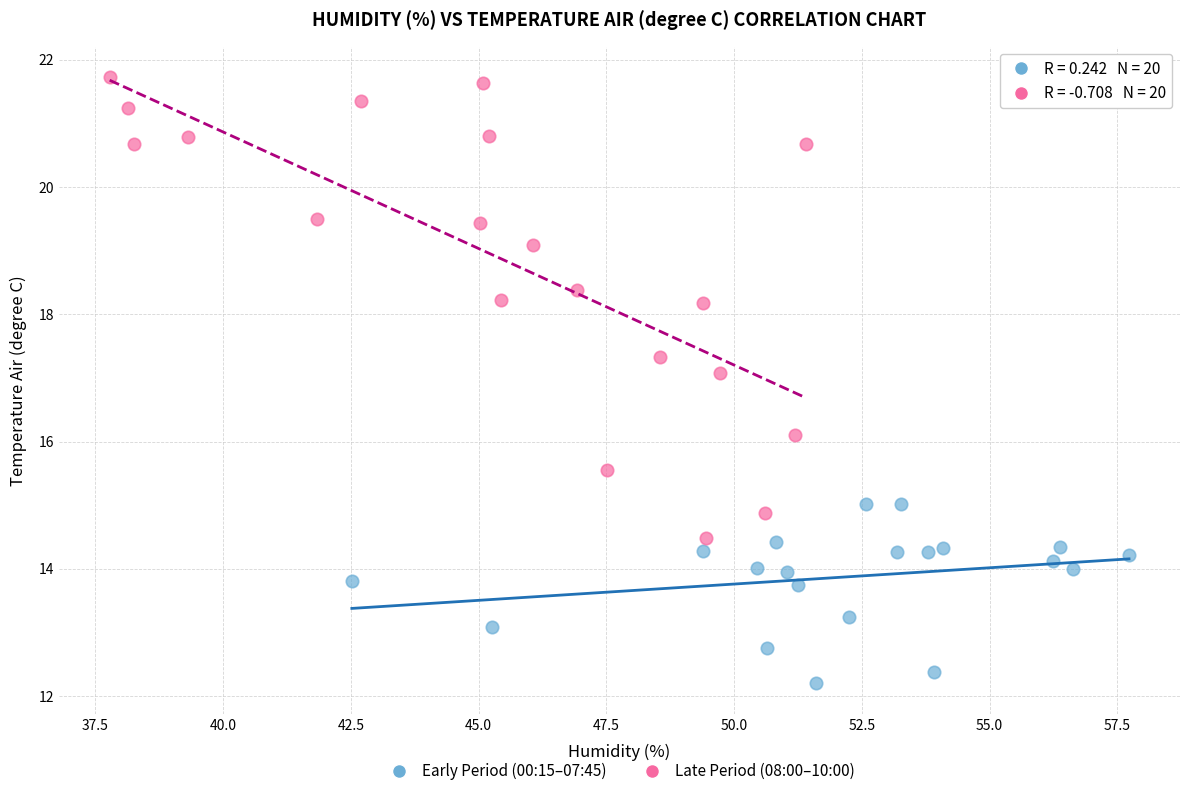

Which series has the largest Y range (max minus min)?

Late Period (08:00–10:00)